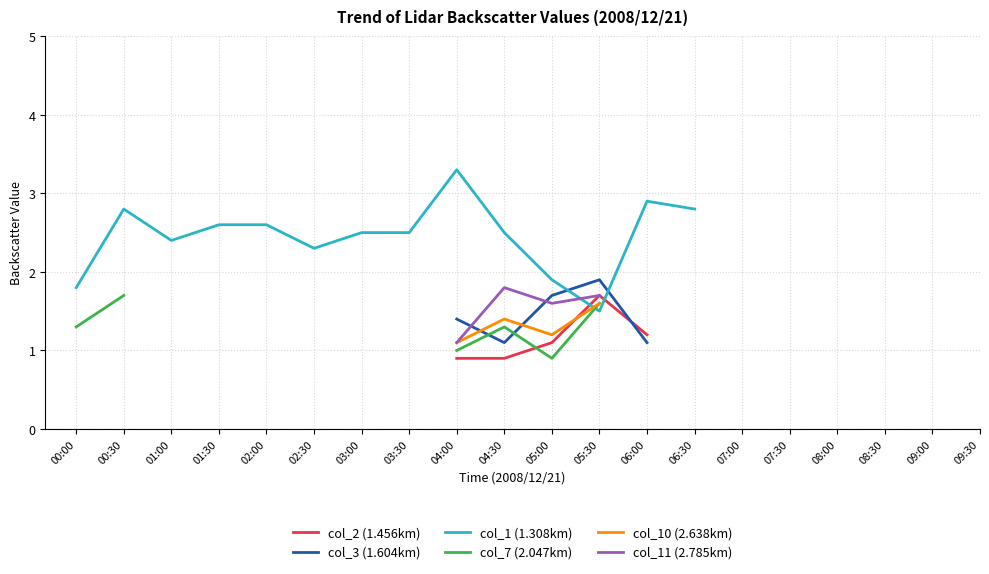

Which series has the widest spread of values?

col_1 (1.308km)